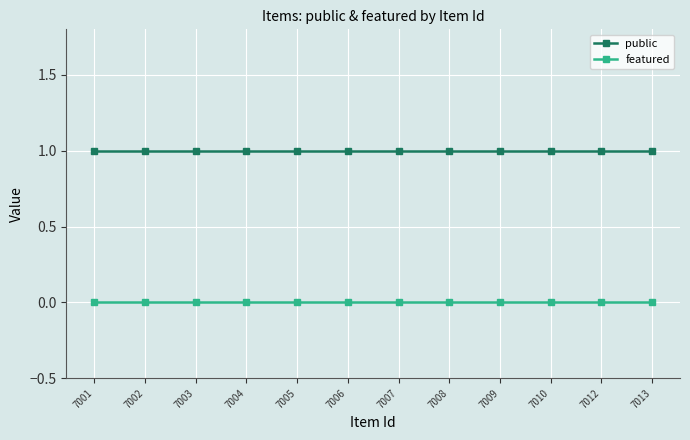

Is this an area chart (filled region under the line)?

No